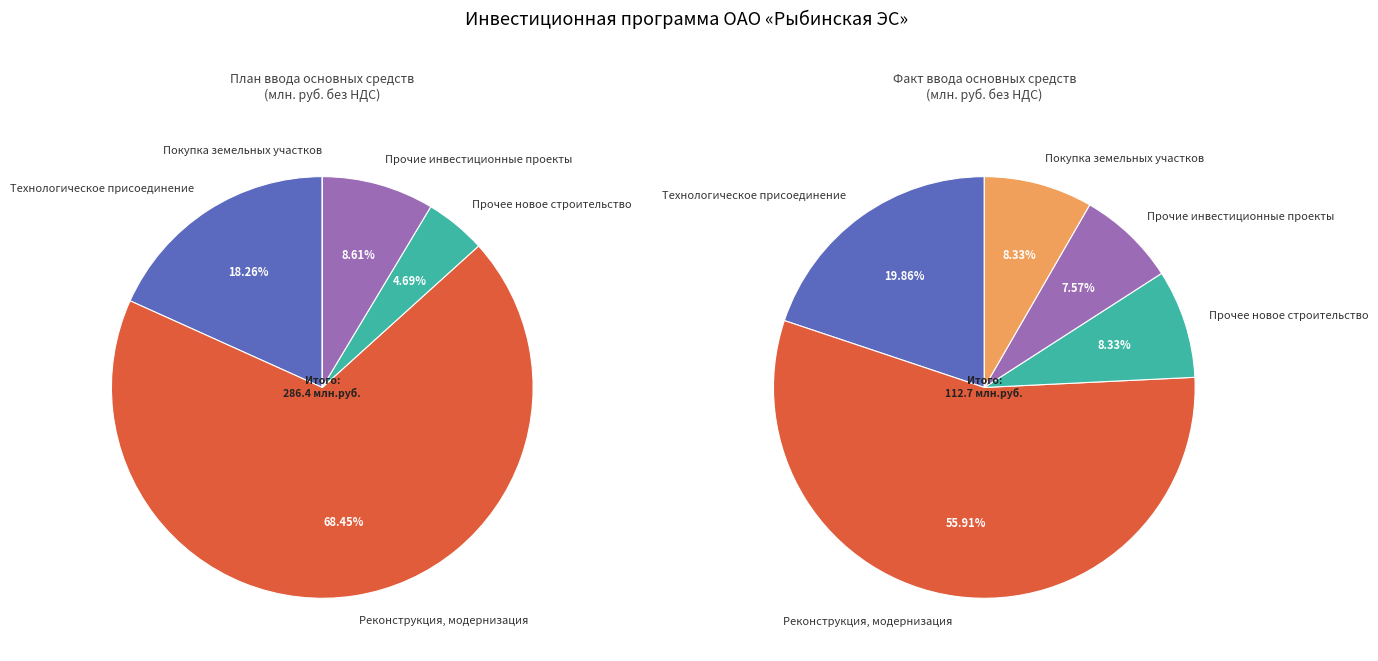

What is the smallest slice in the pie chart?

Покупка земельных участков